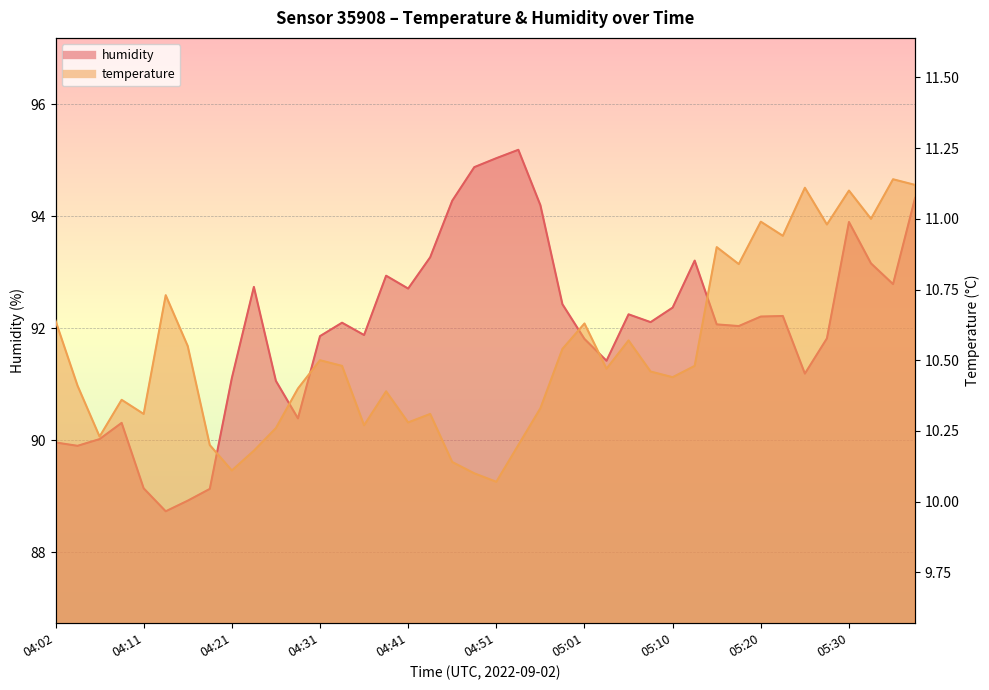

What is the label of the 2nd point from the right?

05:35